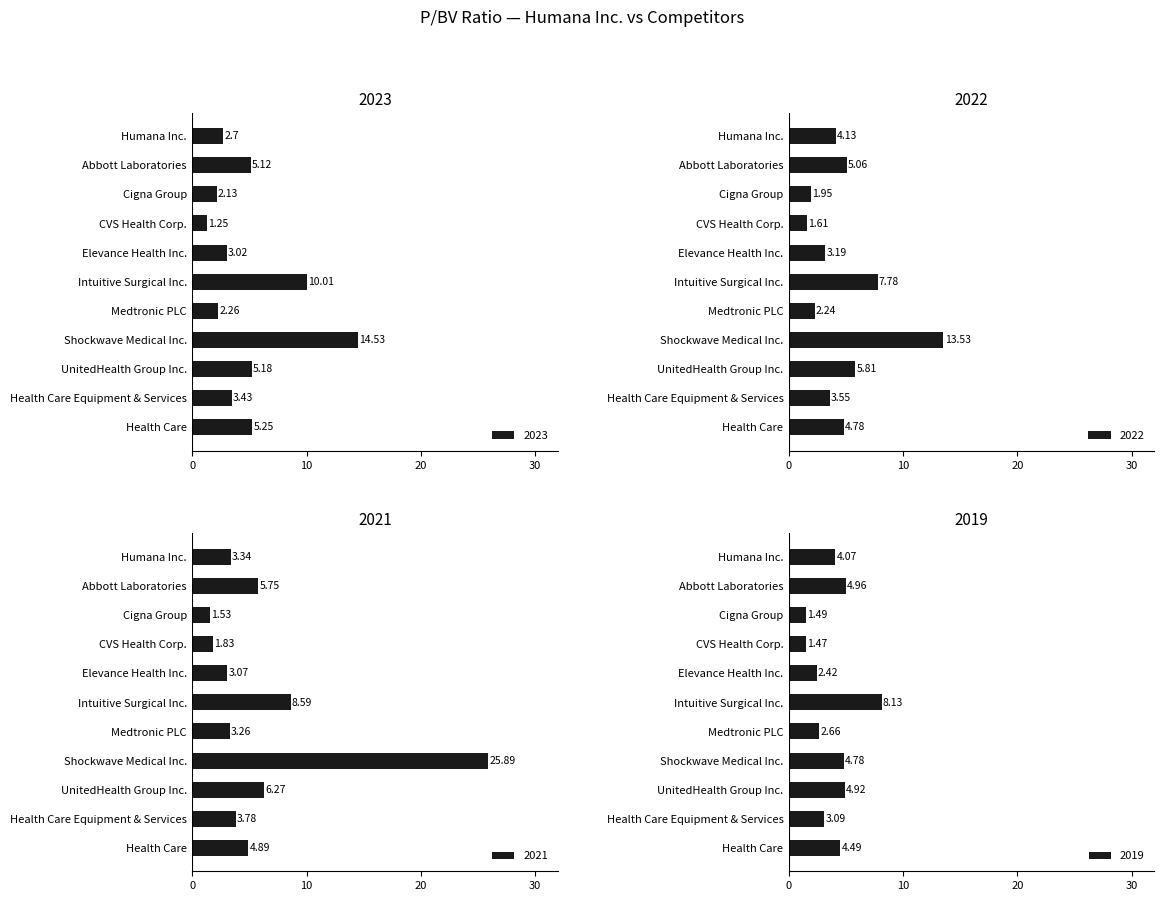

Which category has the highest value in the 2023 series?

Shockwave Medical Inc.